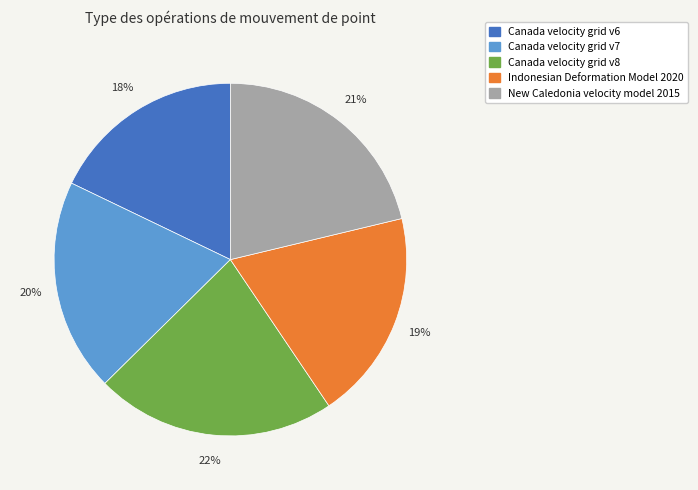

To the nearest percent, what is the average slice percentage?

20%